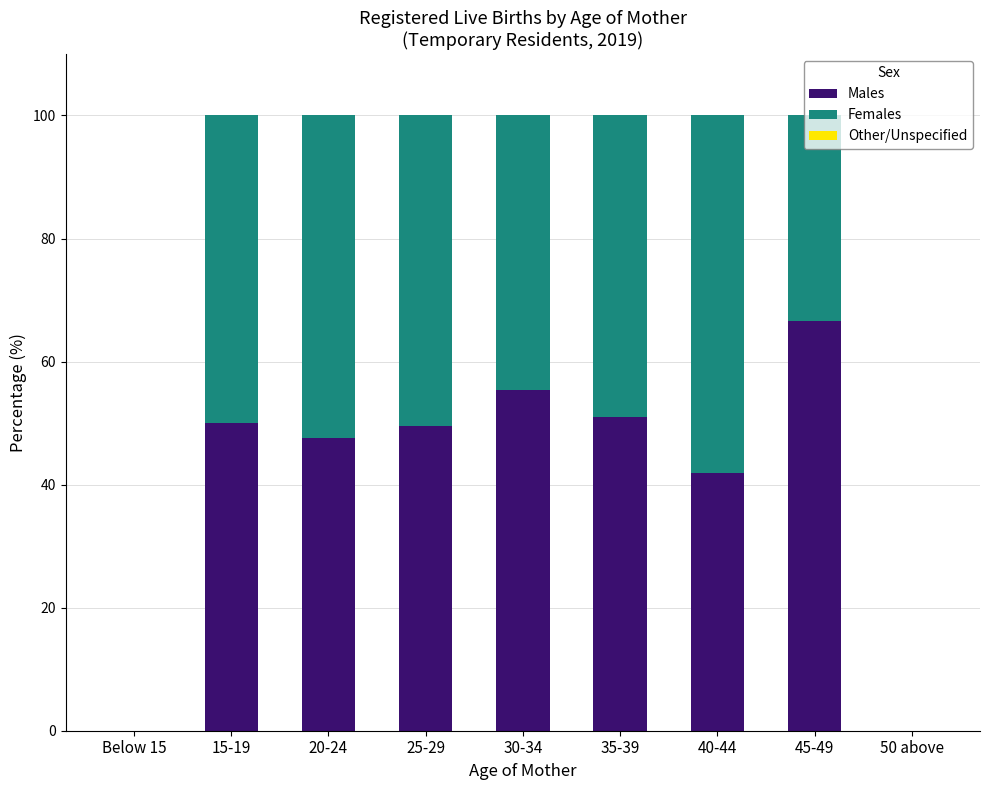

True or false: Males has a value of 26.5 at 25-29.

False